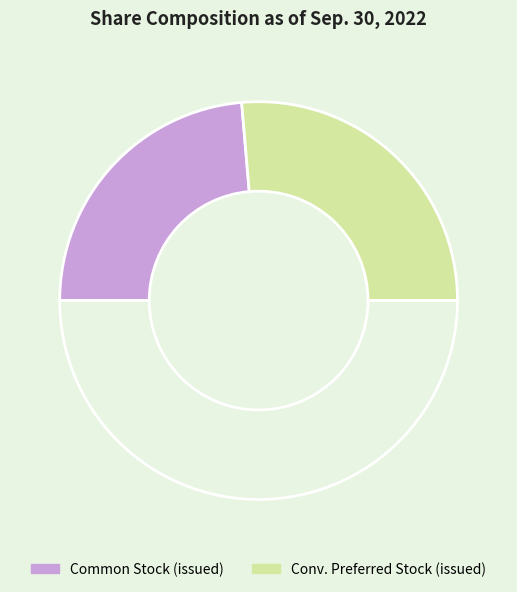

How many slices are in this pie chart?

3